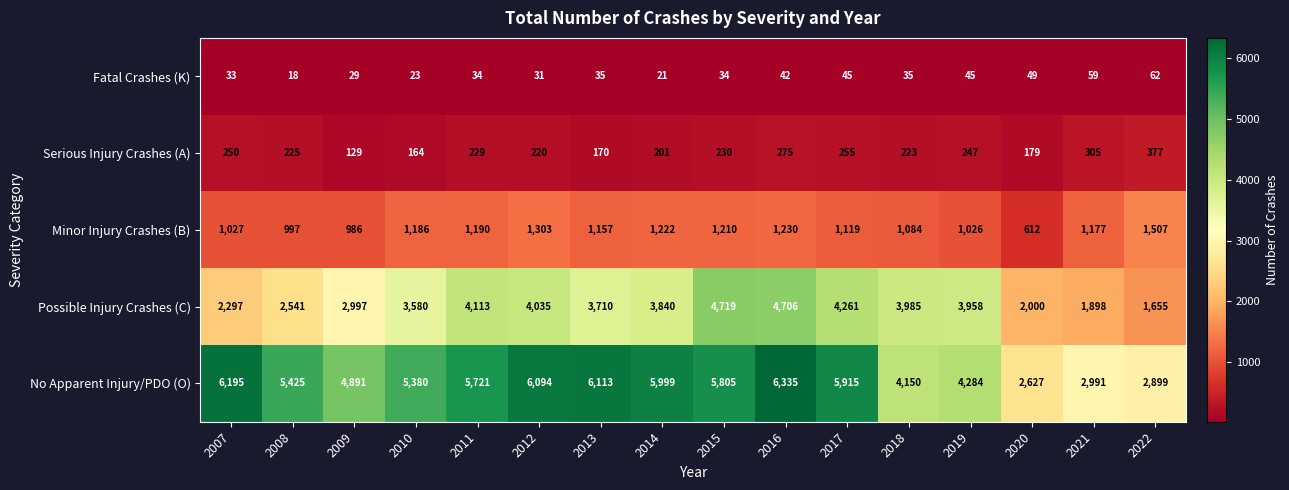

What is the difference between the maximum and minimum values in the Fatal Crashes (K) series?

44